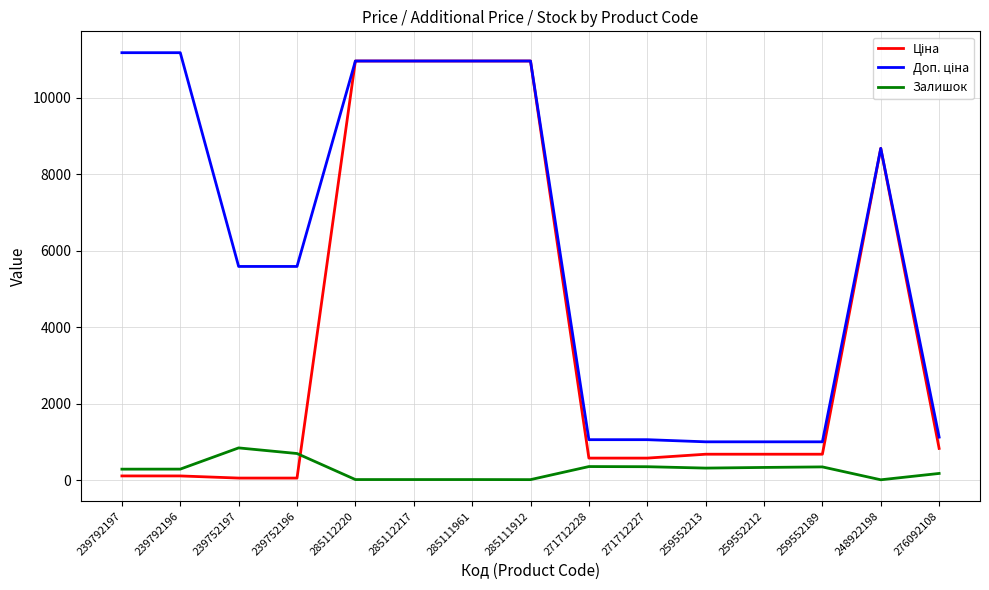

What is the maximum value shown in the chart?

11182.0